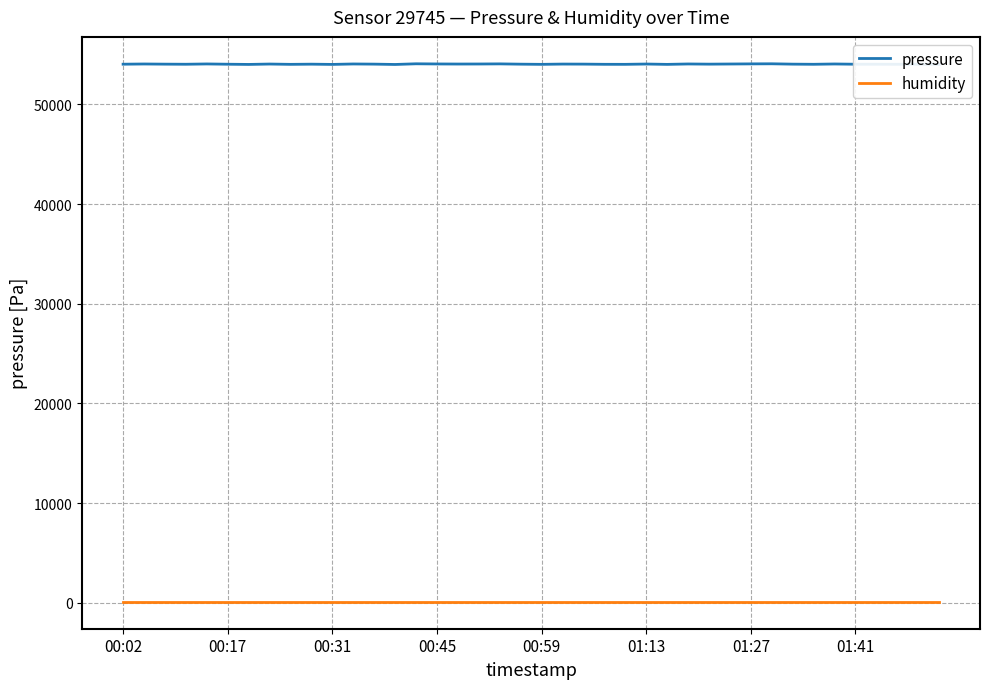

What is the difference between the maximum and minimum values in the pressure series?

69.3